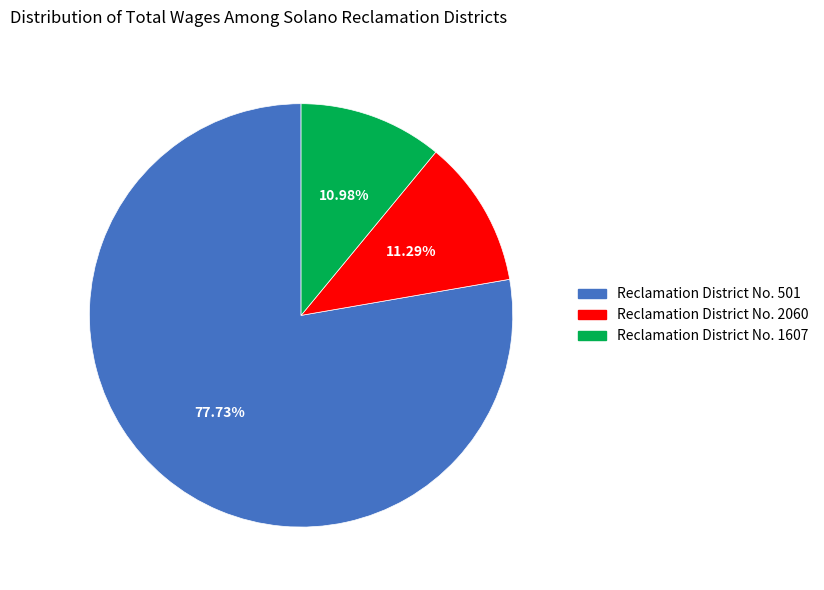

To the nearest percent, what percentage of the pie is Reclamation District No. 501?

78%